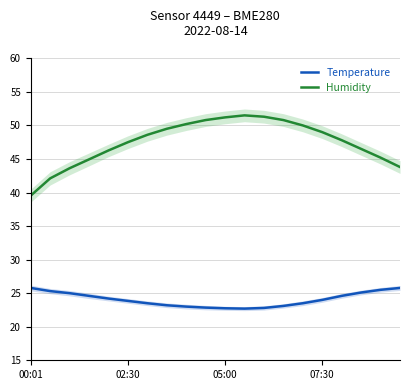

In Temperature, how many points are lower than both neighbors (excluding endpoints)?

1